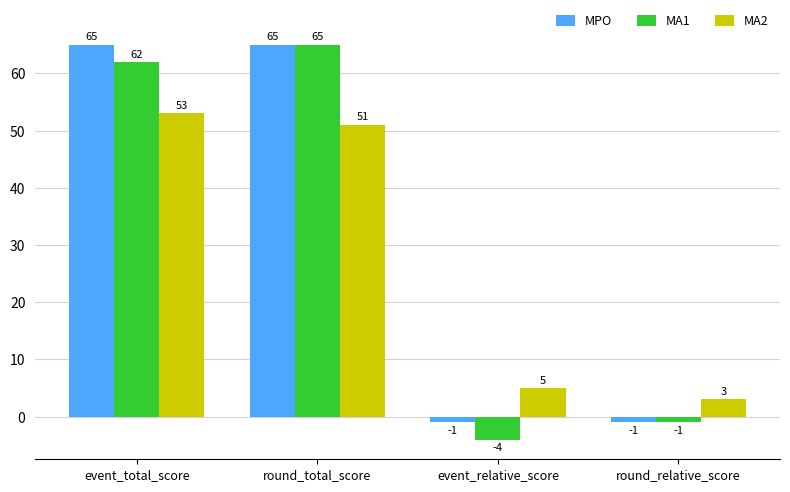

Which series changed the most between round_total_score and event_relative_score?

MA1